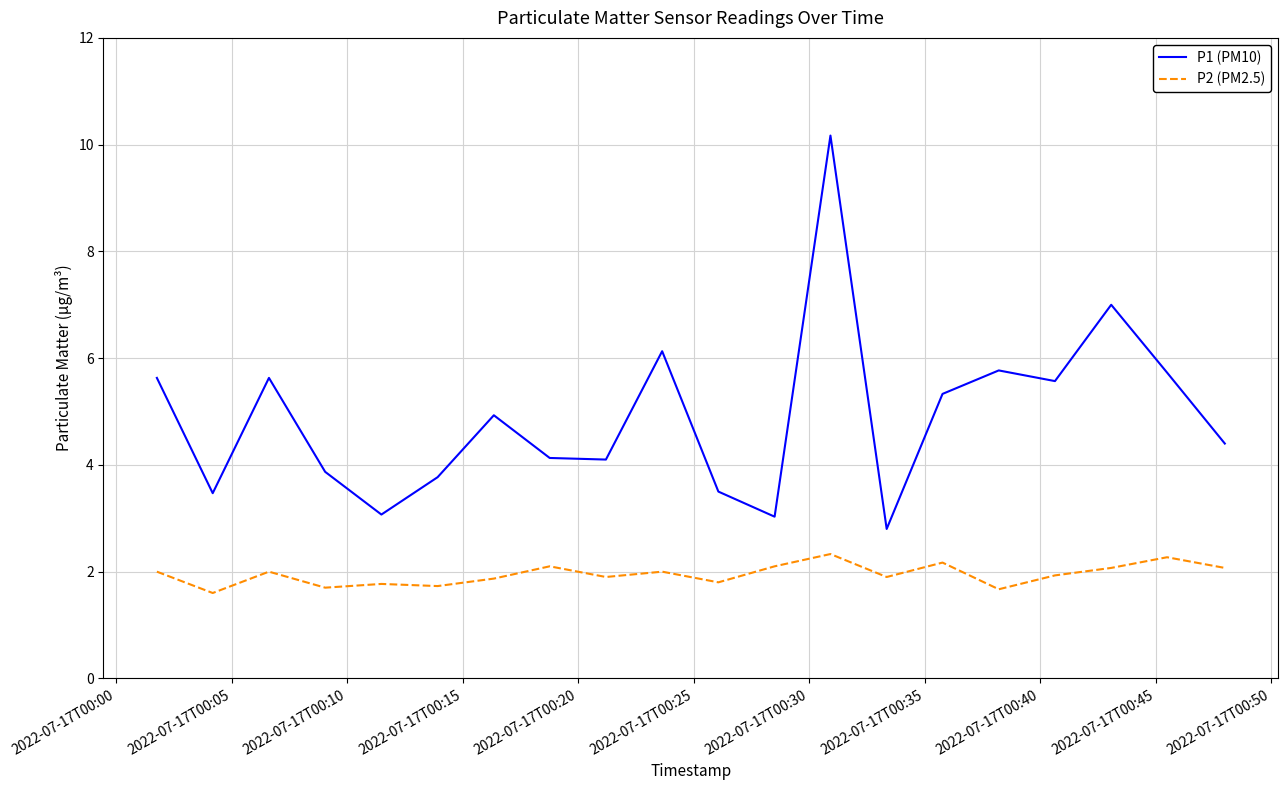

What is the difference between the second highest and minimum values in the P2 (PM2.5) series?

0.7